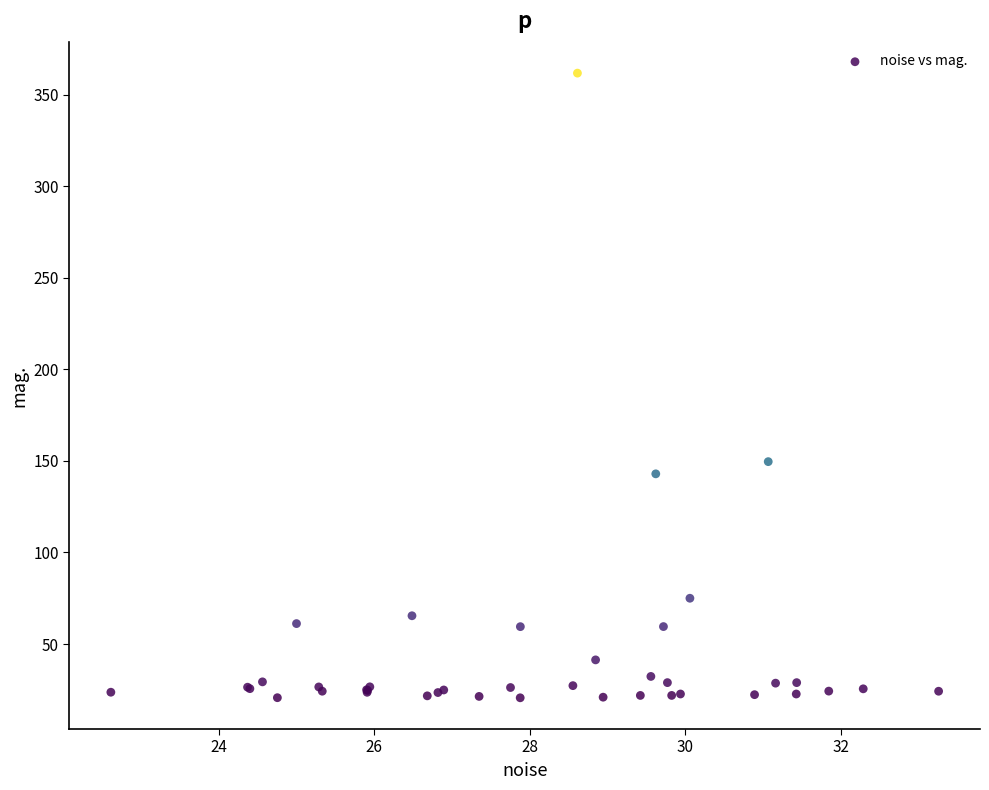

What Y value in the scatter plot is closest to 191?

149.6